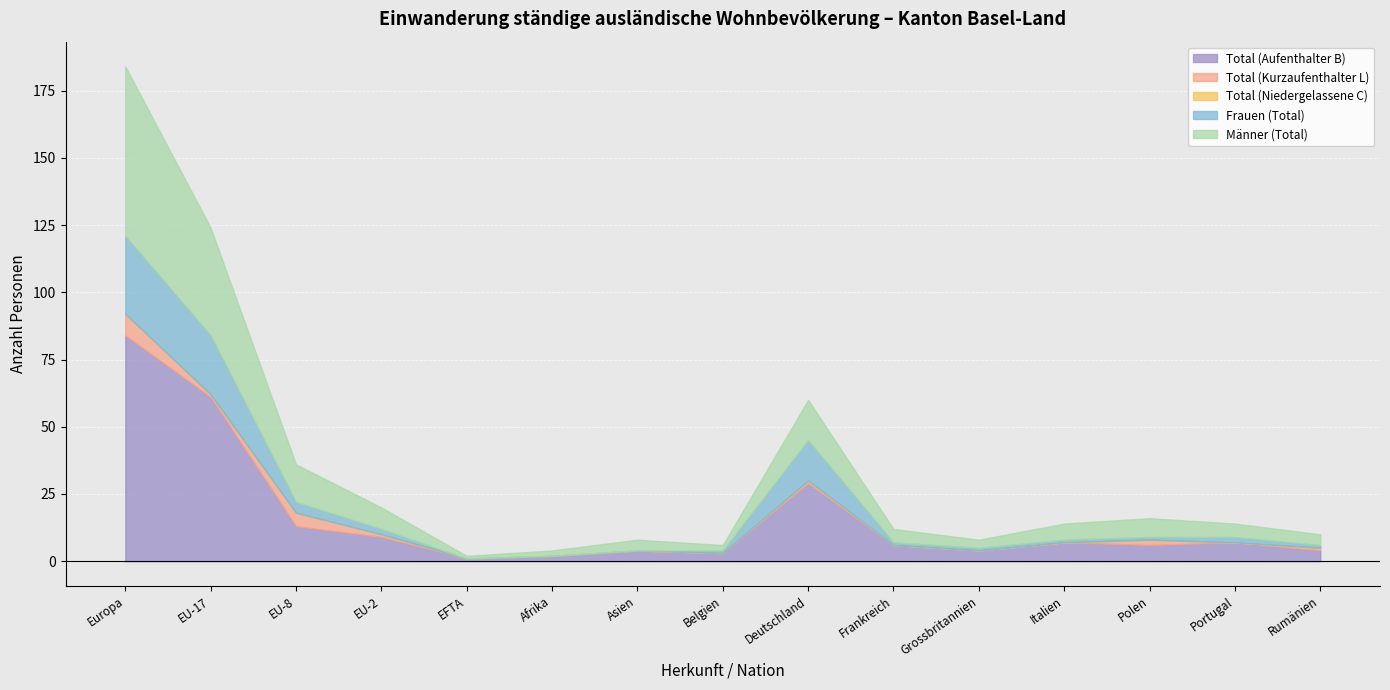

How many lines are shown in the chart?

5